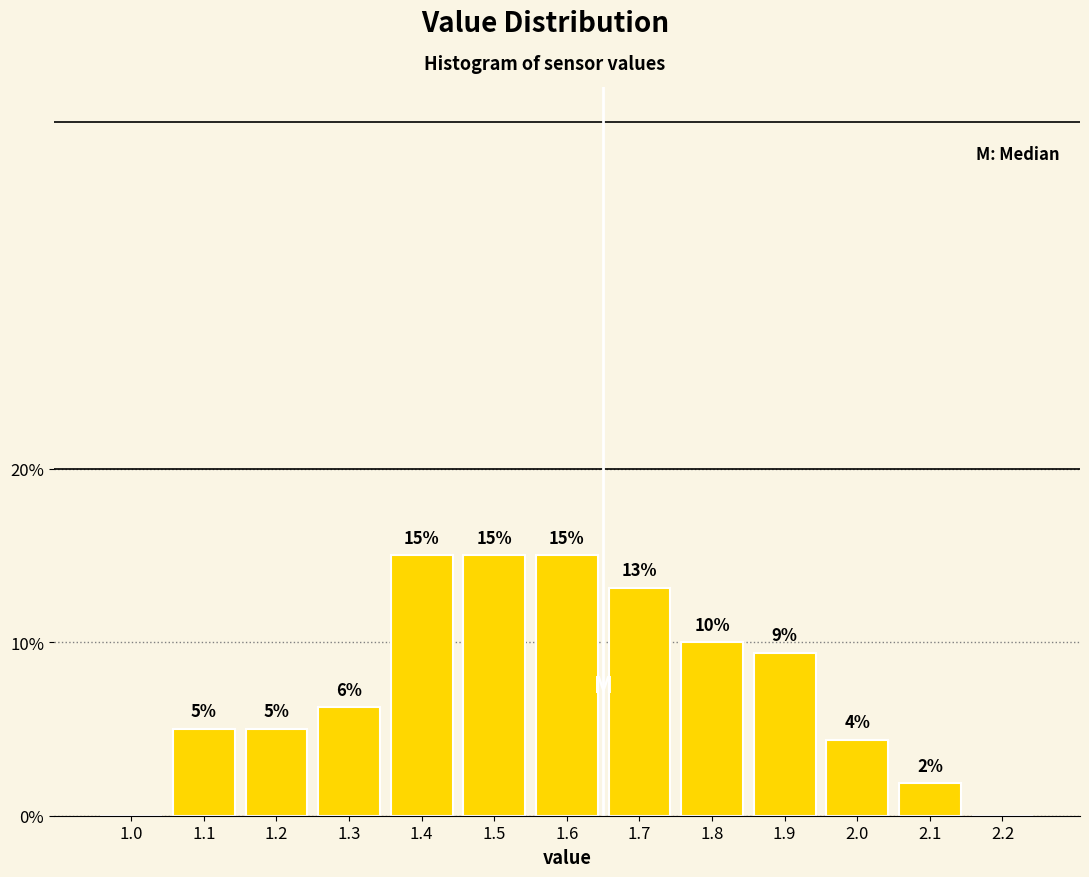

What is the maximum value shown in the chart?

15.0